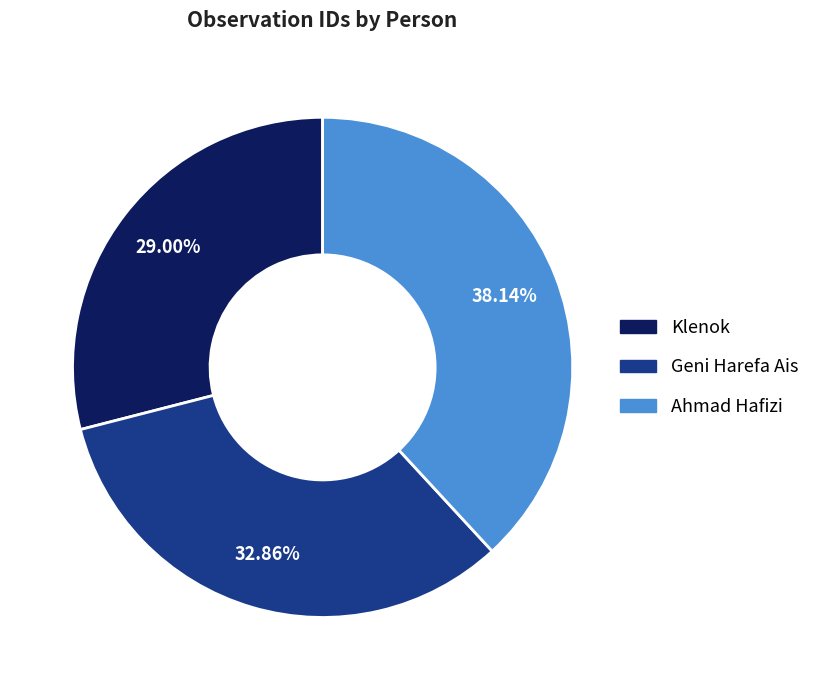

How many slices are in this pie chart?

3